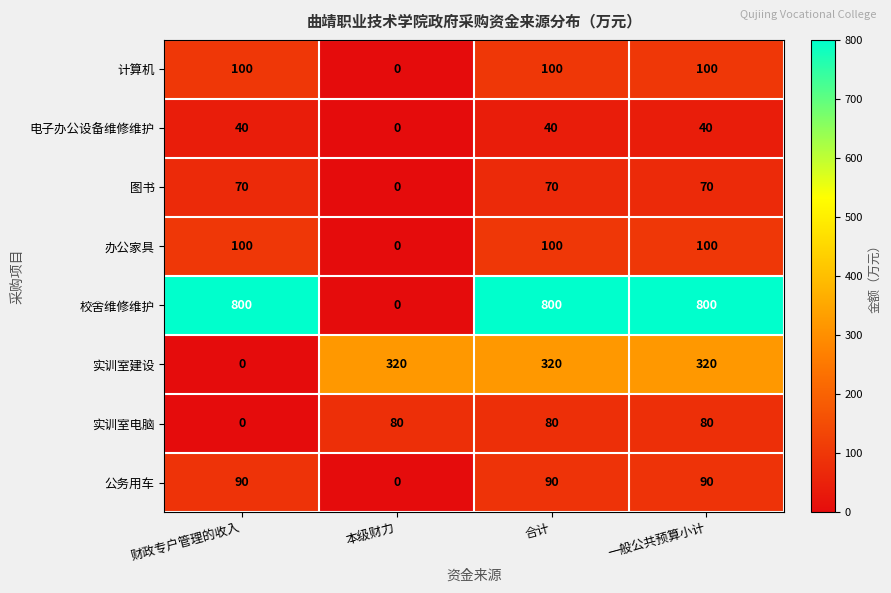

What is the spread (max minus min) of values at 财政专户管理的收入?

800